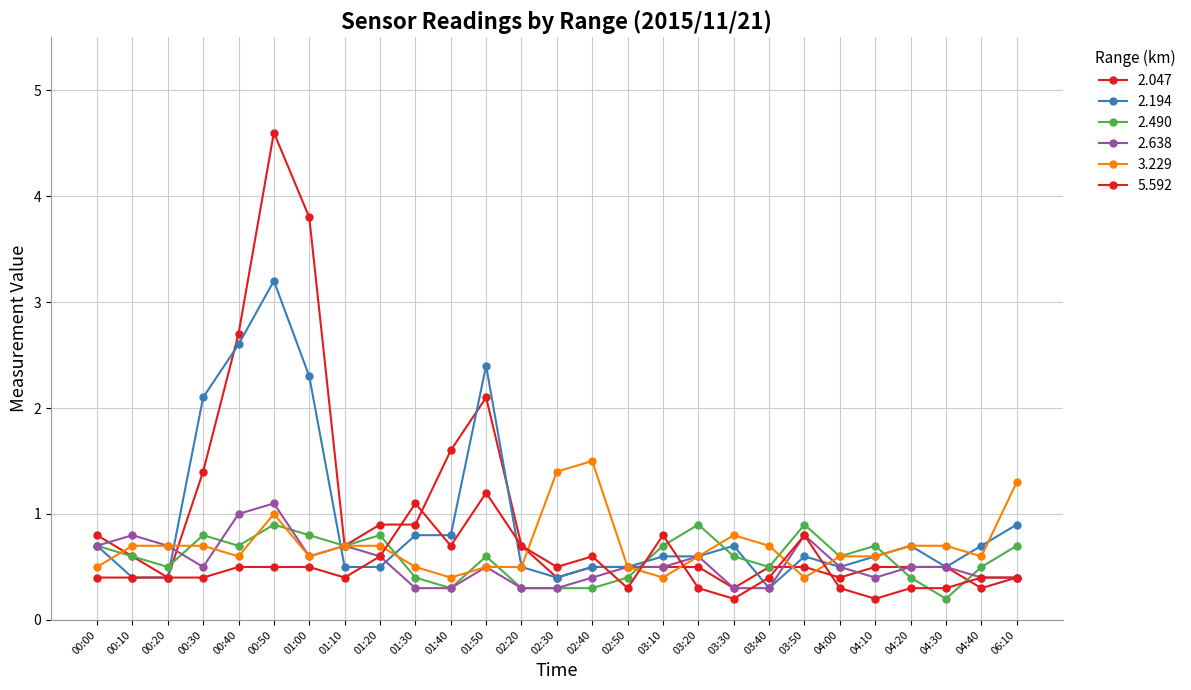

At which label does 2.490 reach its peak?

00:50